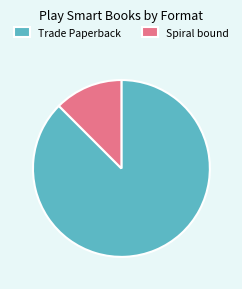

Approximately how many times larger is the value at Spiral bound compared to Trade Paperback?

0.1